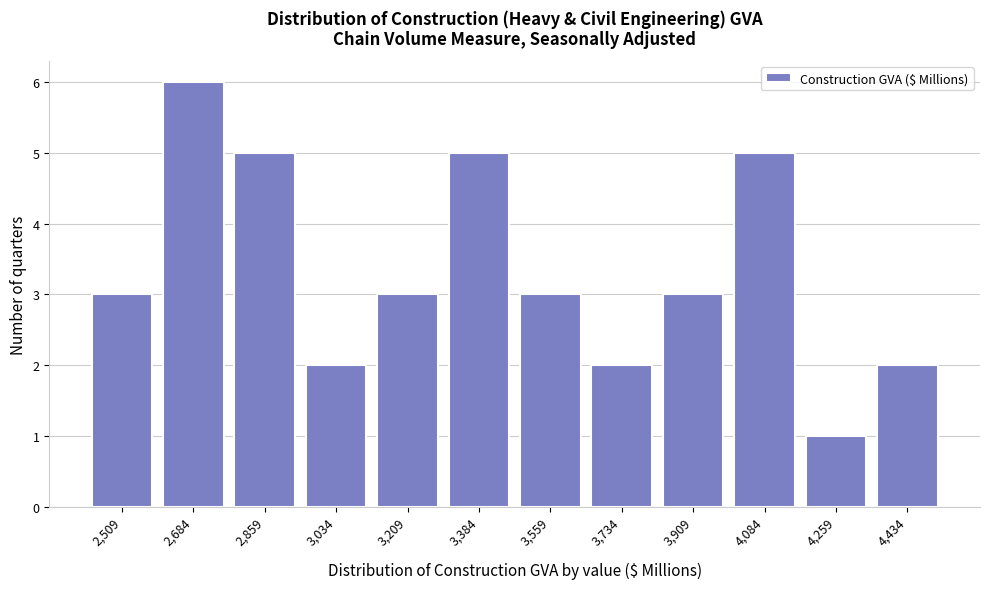

Reading left to right, transcribe all the data shown in this chart.

2,509=3	2,684=6	2,859=5	3,034=2	3,209=3	3,384=5	3,559=3	3,734=2	3,909=3	4,084=5	4,259=1	4,434=2